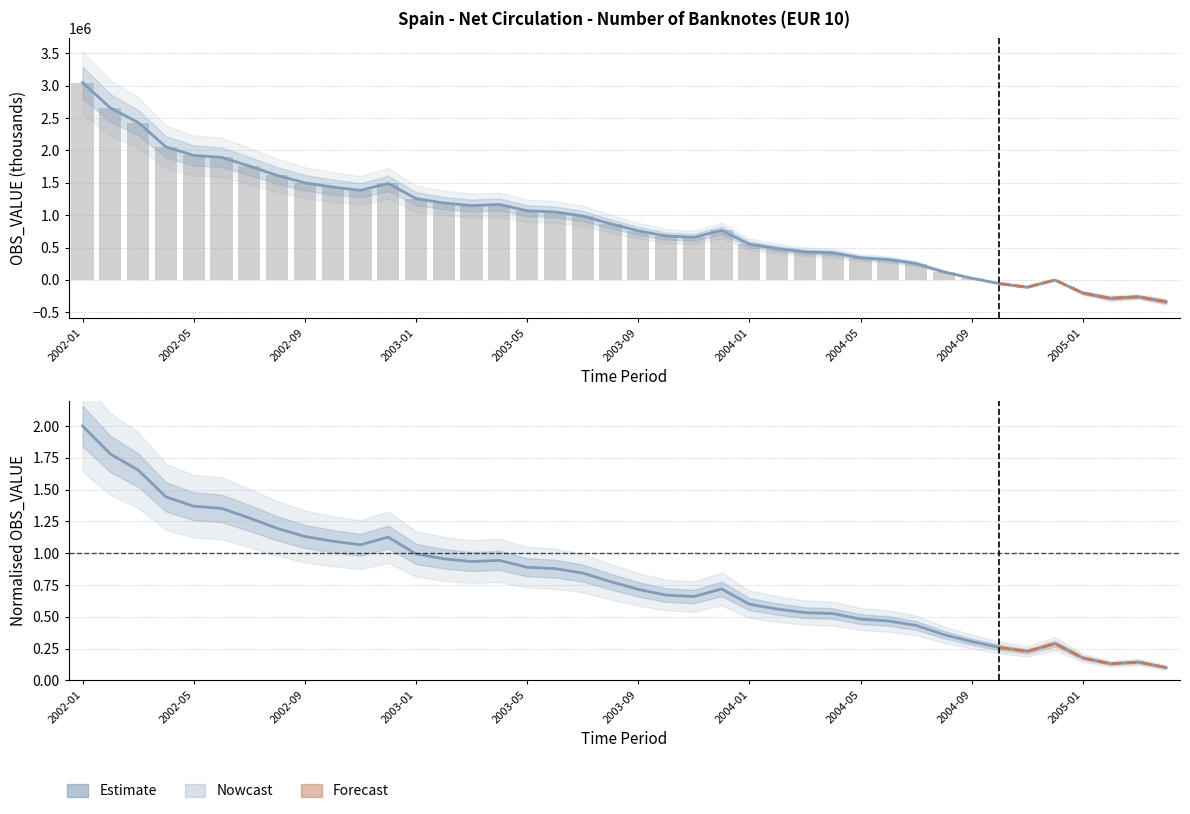

Which label corresponds to the largest value in the chart?

2002-01